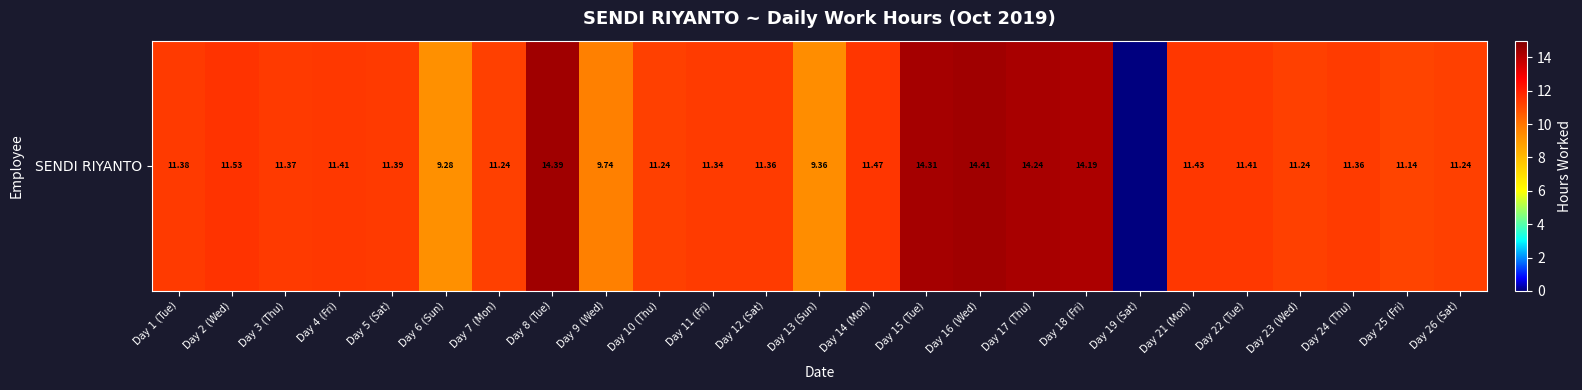

What is the greatest value displayed?

14.4